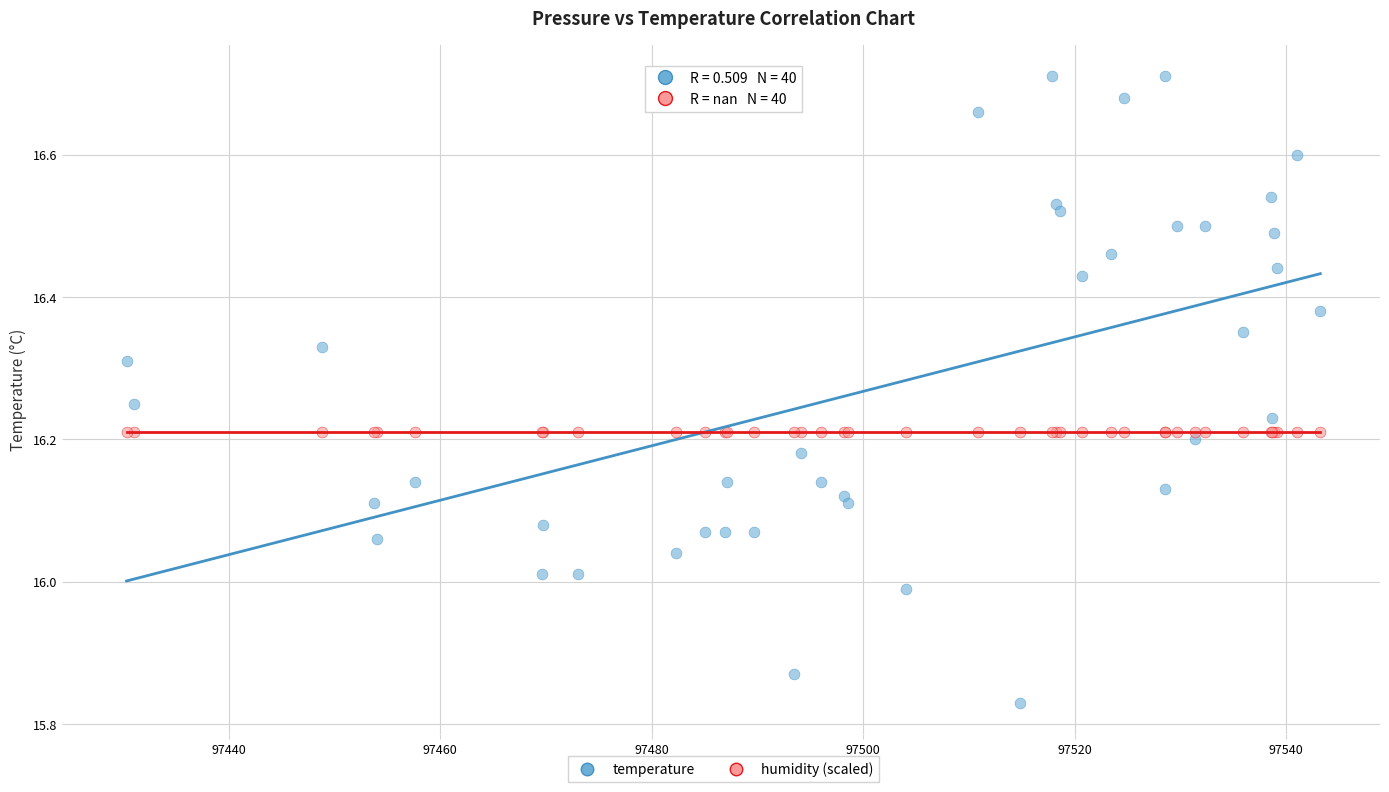

Which series contains the highest Y value?

temperature